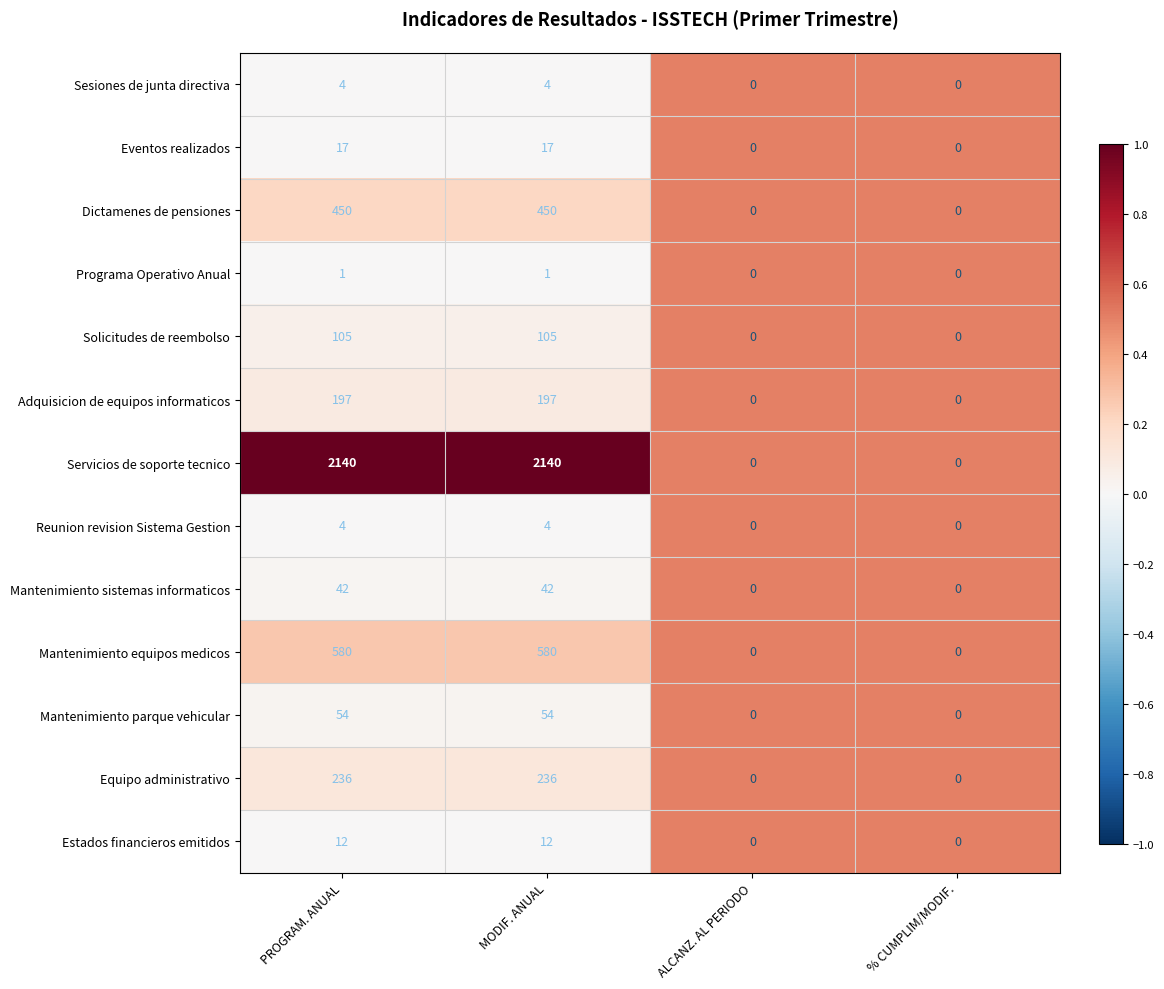

What is the difference between the Estados financieros emitidos values at MODIF. ANUAL and % CUMPLIM/MODIF.?

12